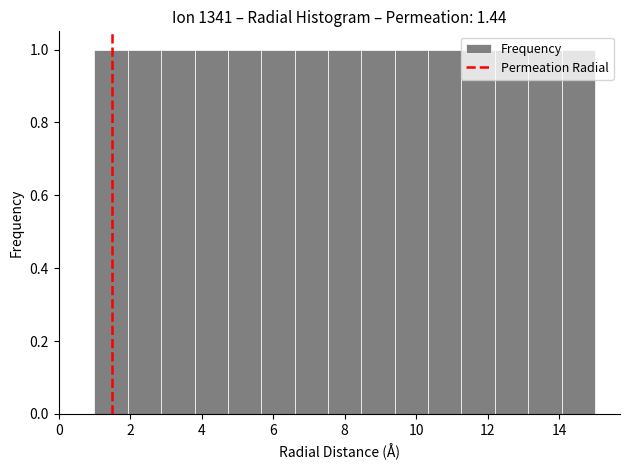

Reading left to right, list every bar in this chart as the range it spans on the x-axis followed by its height. Neither the bar edges nor the heights are printed on the chart, so give them approximately, as read against the axes.

1.0 to 2.0: 1
2.0 to 2.8: 1
2.8 to 3.8: 1
3.8 to 4.8: 1
4.8 to 5.6: 1
5.6 to 6.6: 1
6.6 to 7.6: 1
7.6 to 8.4: 1
8.4 to 9.4: 1
9.4 to 10.4: 1
10.4 to 11.2: 1
11.2 to 12.2: 1
12.2 to 13.2: 1
13.2 to 14.0: 1
14.0 to 15.0: 1